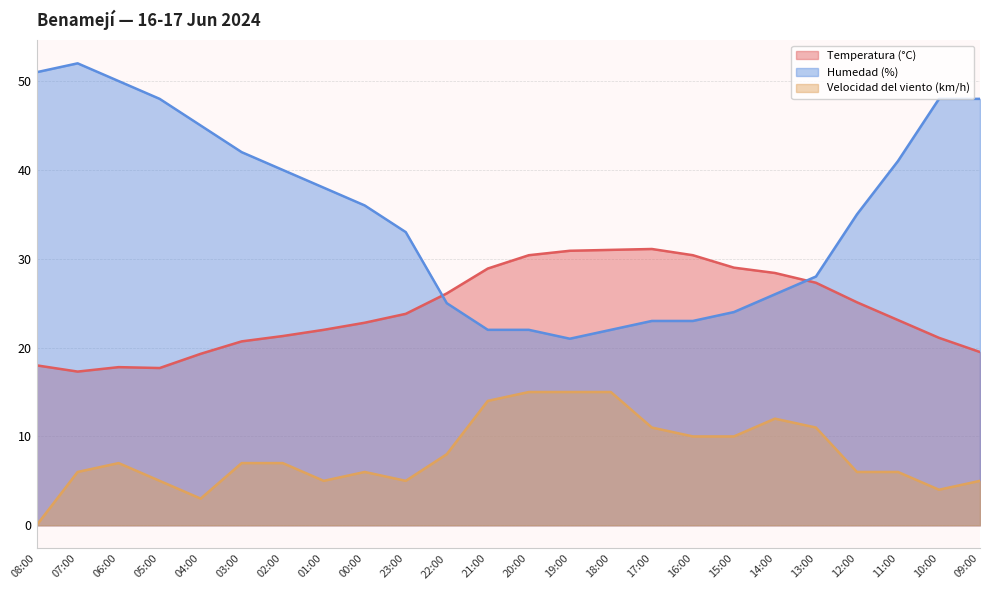

Which has a higher value, 05:00 or 03:00?

03:00